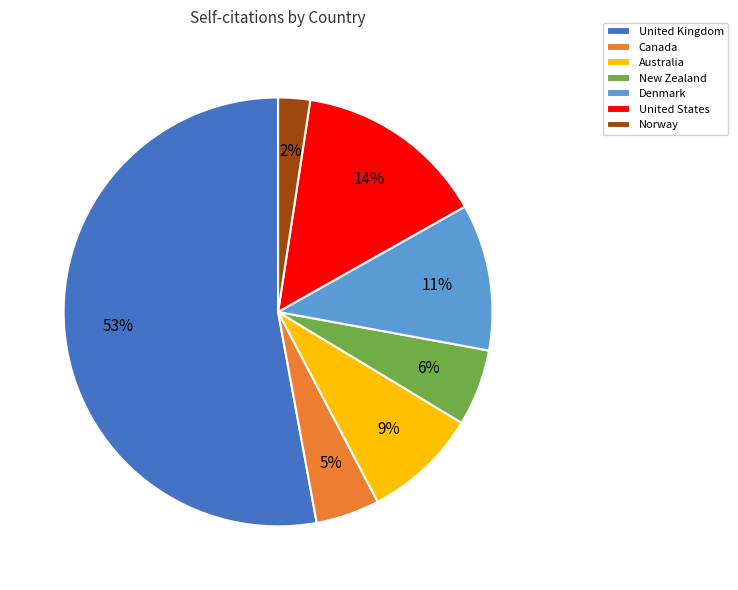

Is it true that Norway is 14% of the pie?

False